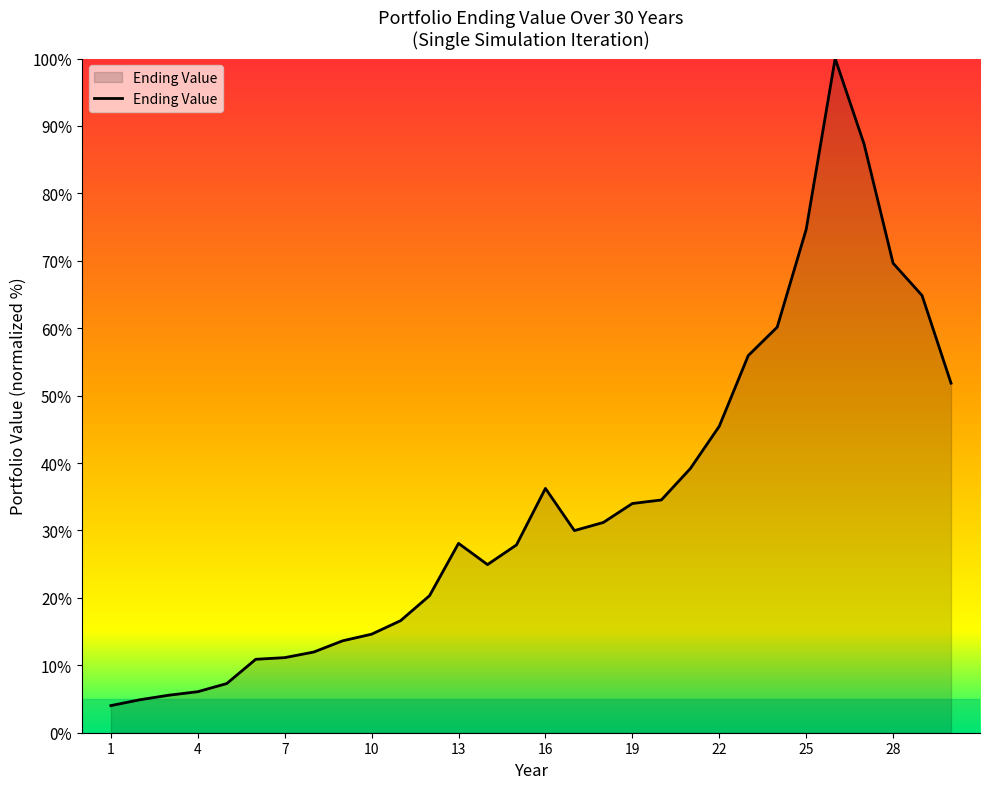

What is the maximum value shown in the chart?

100.0